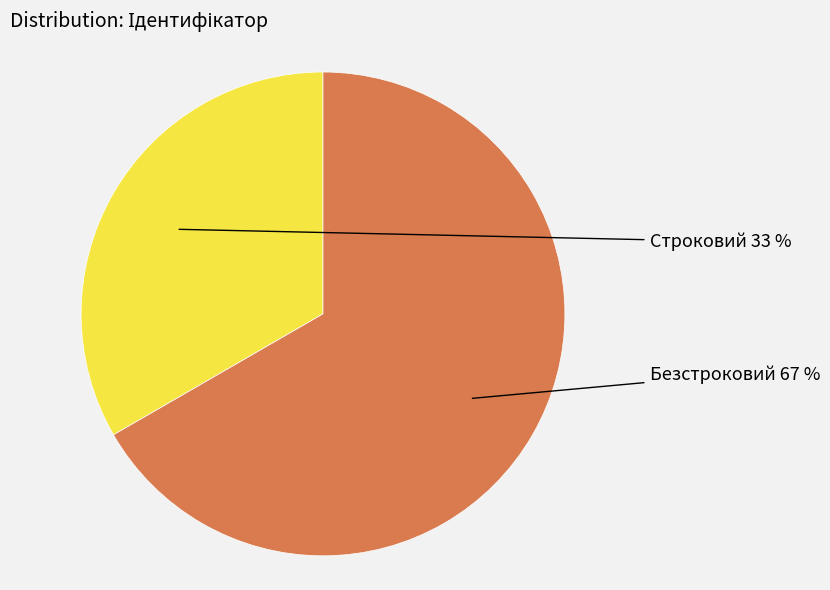

What is the majority slice?

Безстроковий